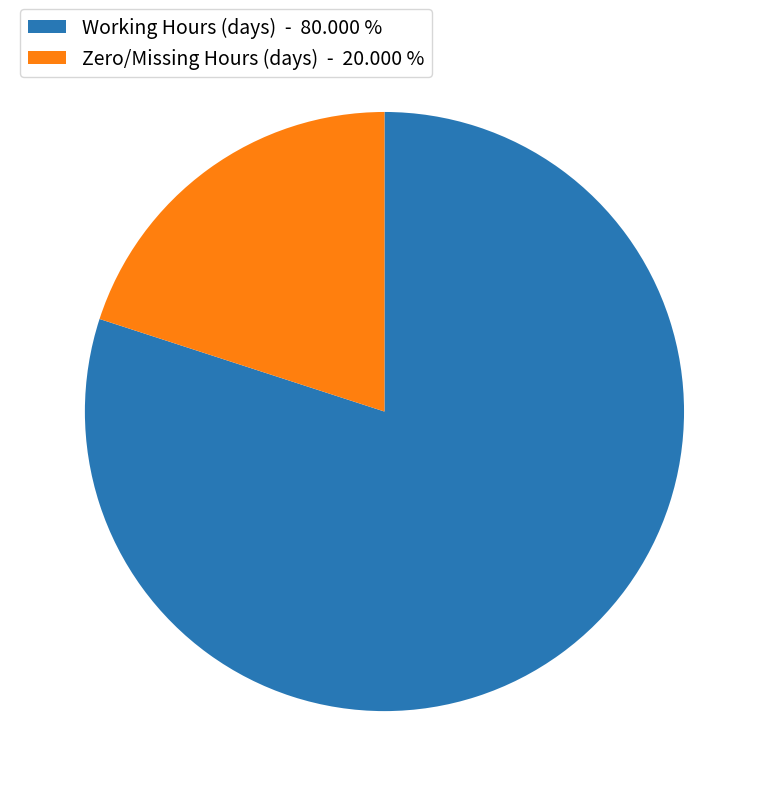

Rank the categories by value from highest to lowest.

Working Hours (days) - 80.000 %, Zero/Missing Hours (days) - 20.000 %